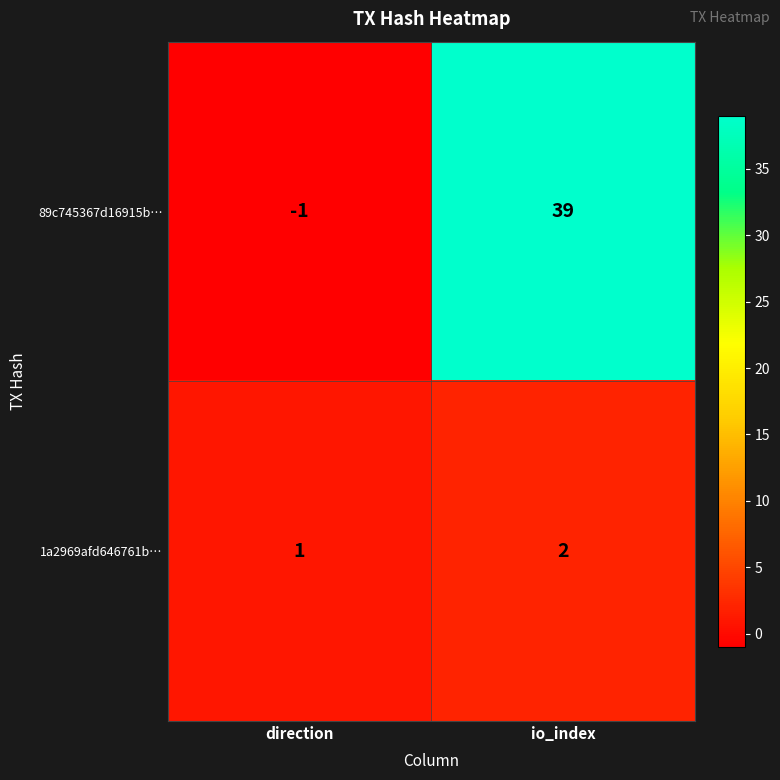

The 1a2969afd646761b… series shows 4 at io_index. True or false?

False